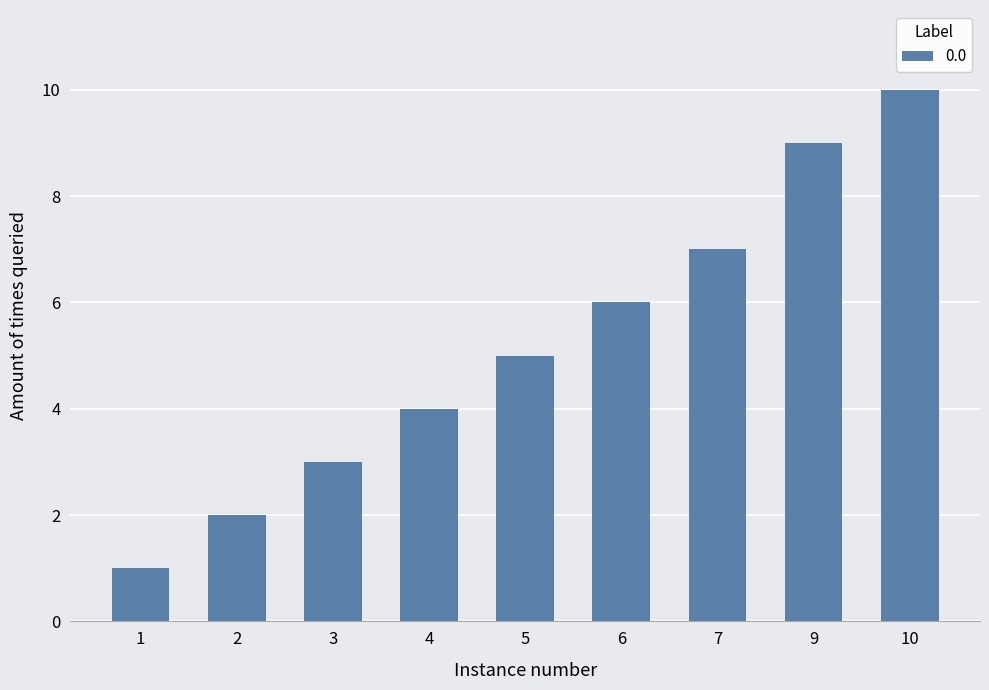

Count the values in the range 3 to 7.

5